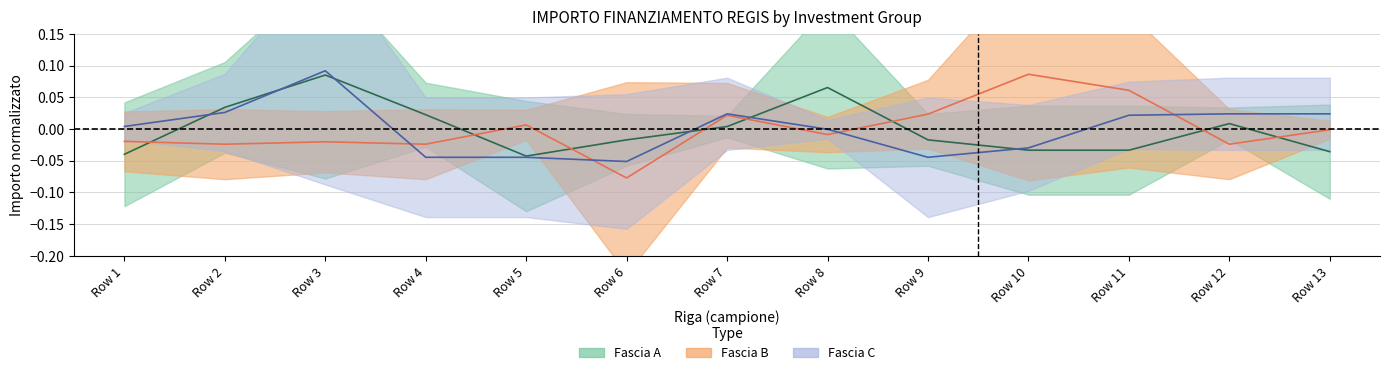

Rank the series by their average value, from highest to lowest.

Fascia B, Fascia A, Fascia C